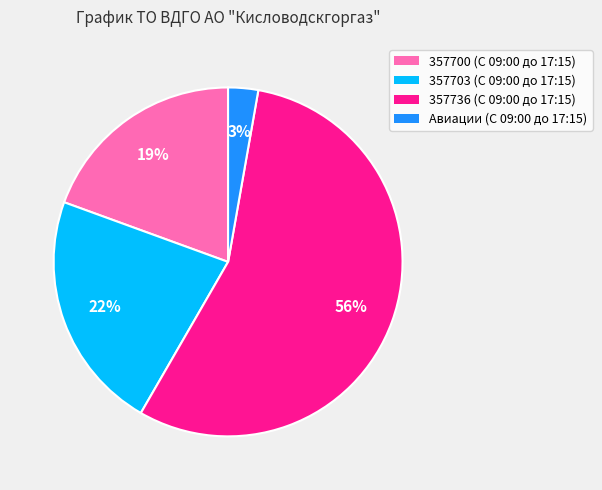

Is there a majority slice in this chart?

Yes